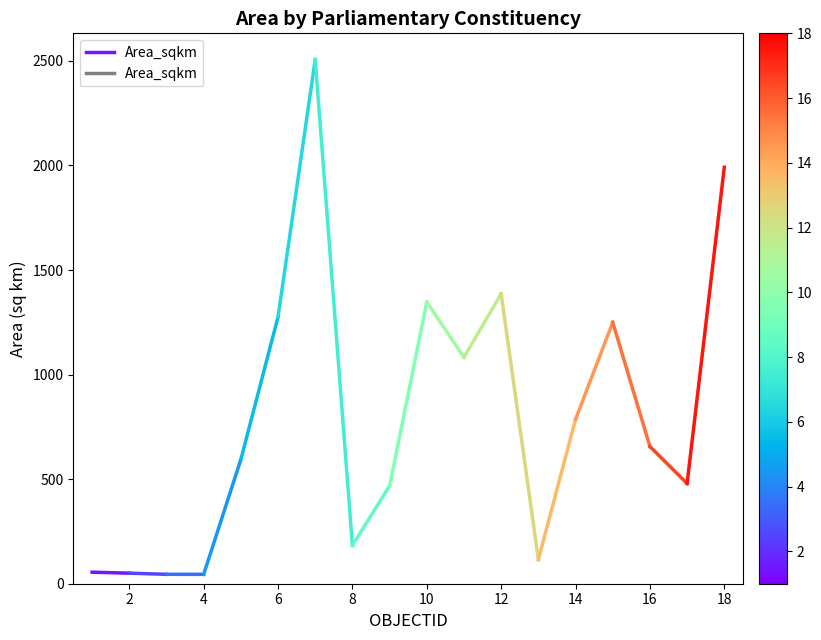

List the labels in order of value, largest first.

0, 2